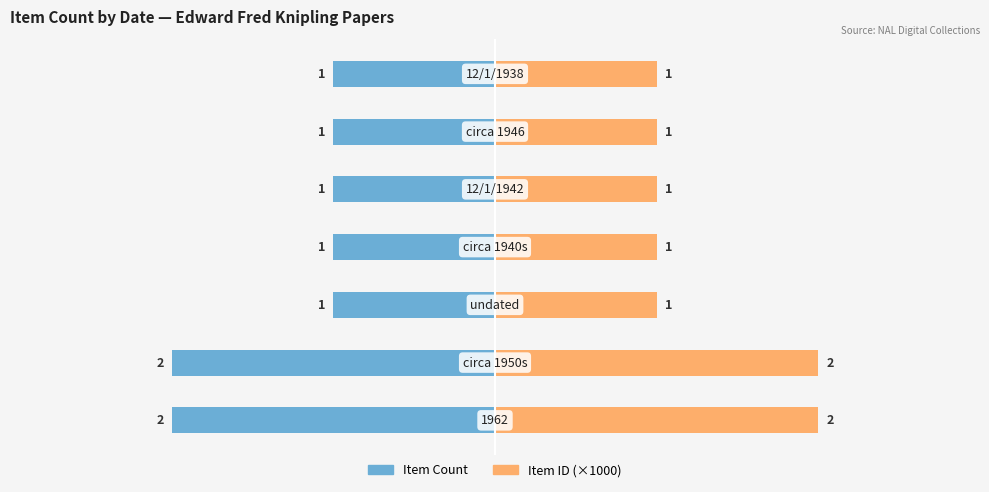

Rank the series by their average value, from highest to lowest.

Item ID (×1000), Item Count